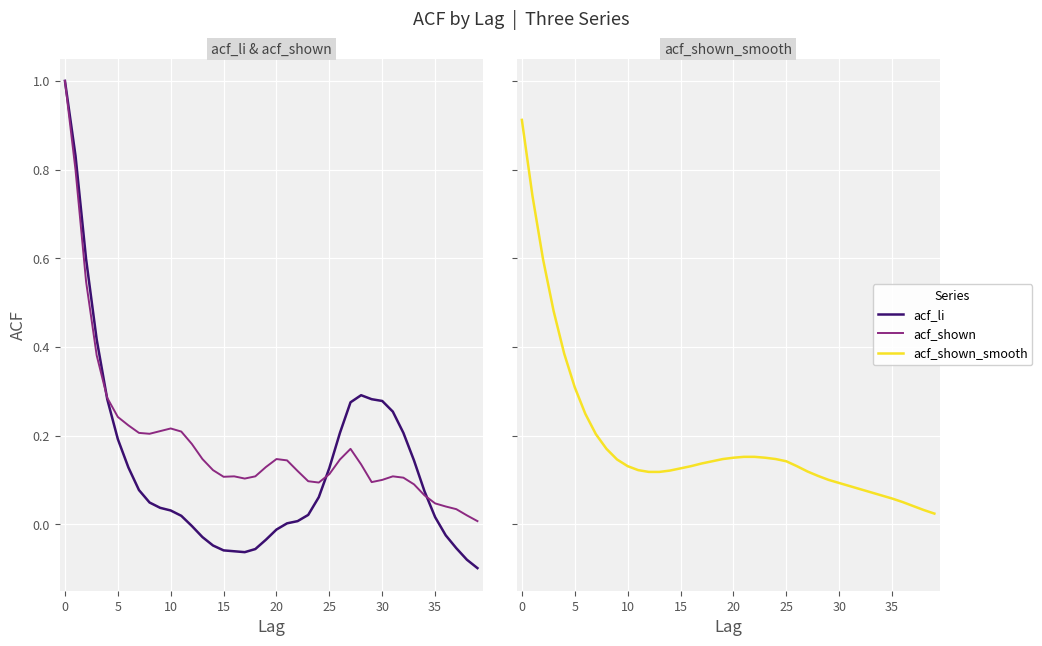

In acf_li, how many points are higher than both neighbors (excluding endpoints)?

1